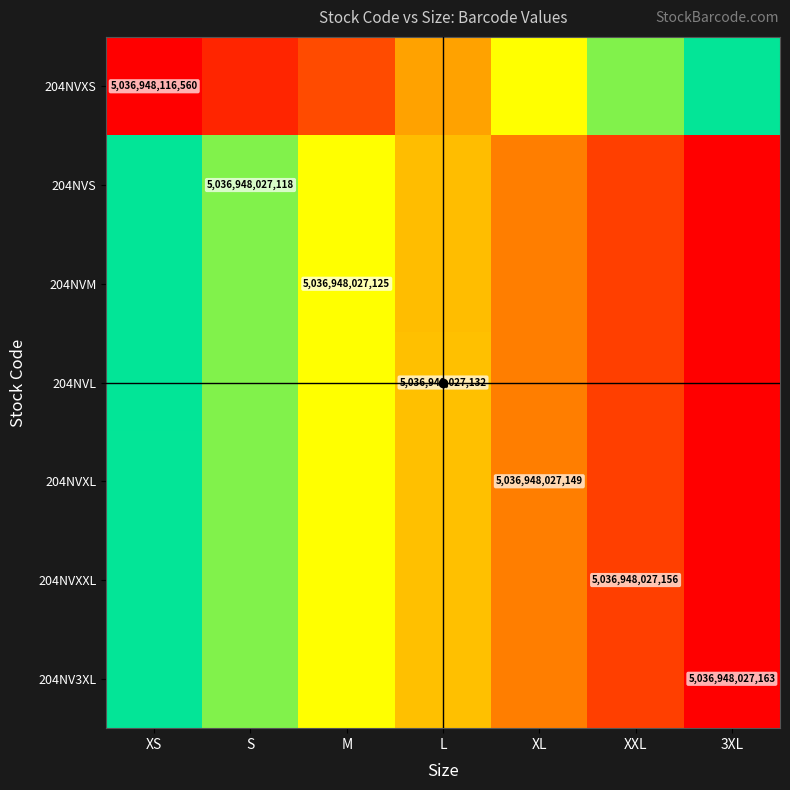

The value of 204NV3XL at 3XL is 9035889802468.4. True or false?

False